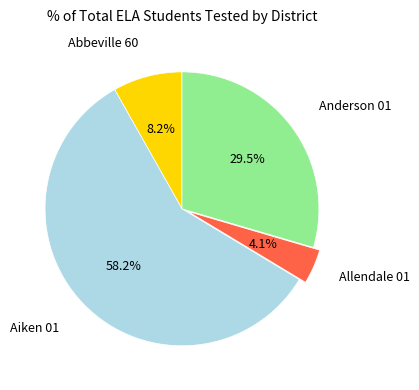

How many segments does this pie chart have?

4